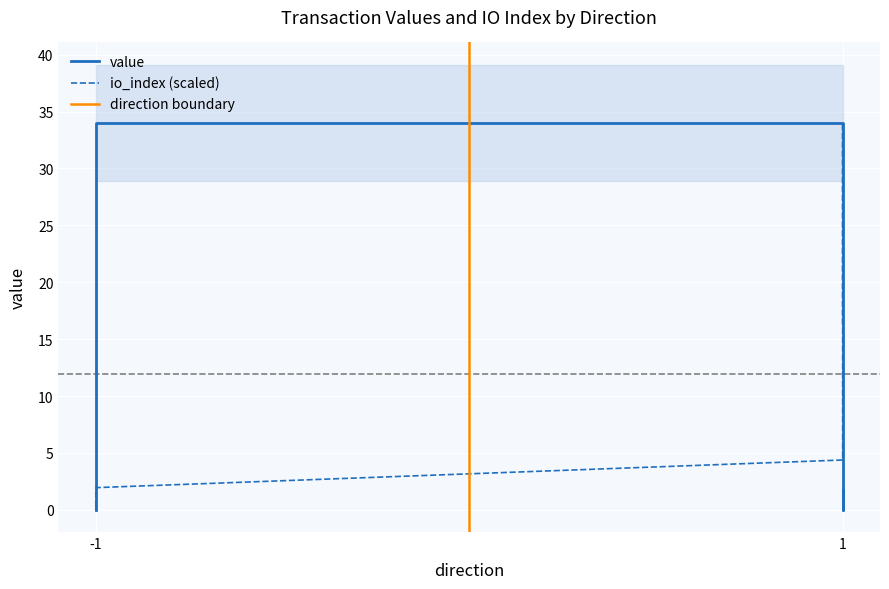

The value of io_index at 1 is 6.4. True or false?

False